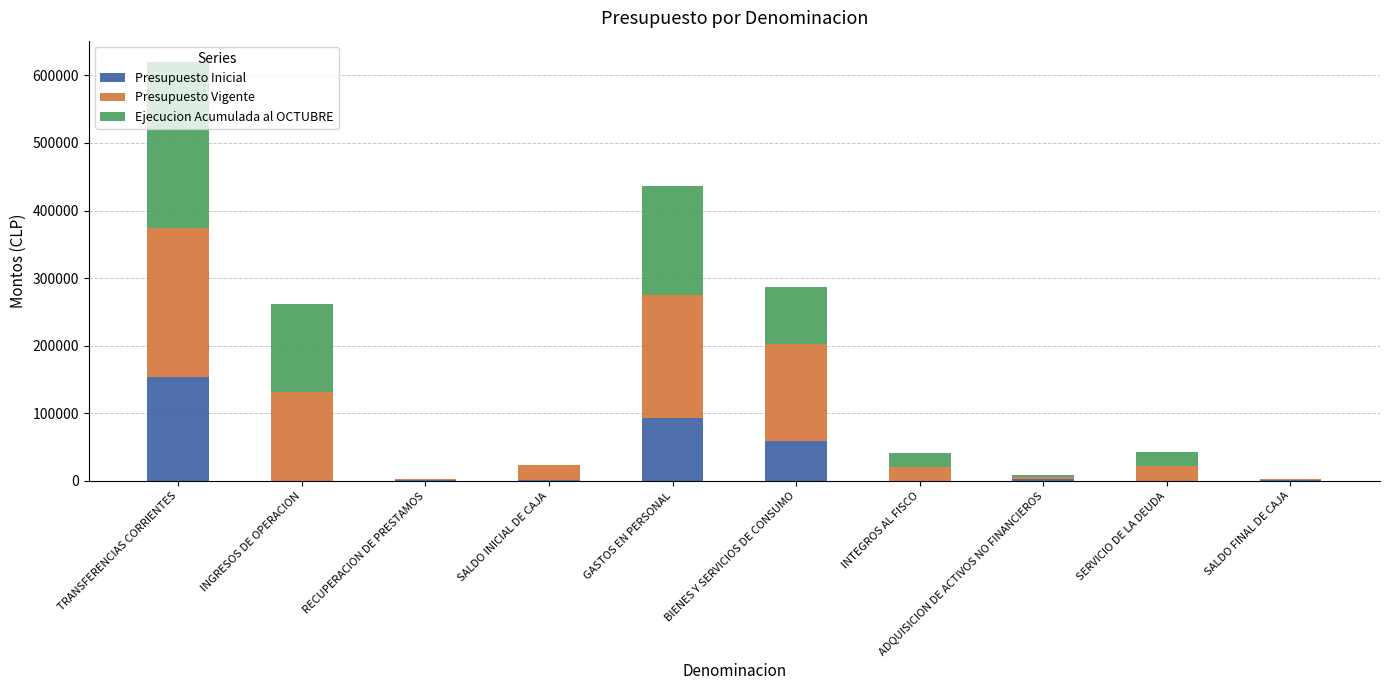

What is the total value across all series at INTEGROS AL FISCO?

41800